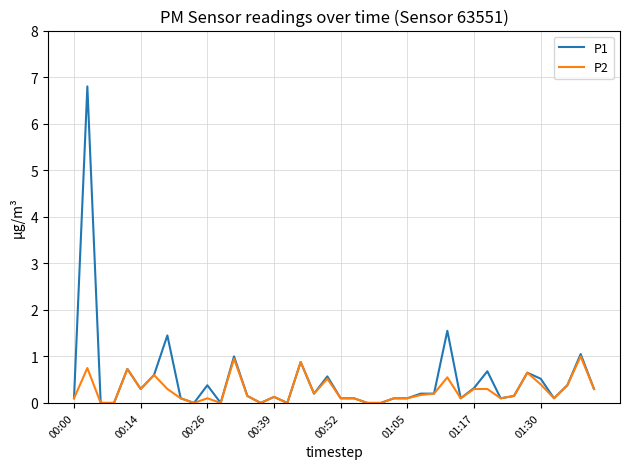

List the series in order of their peak value, highest first.

P1, P2